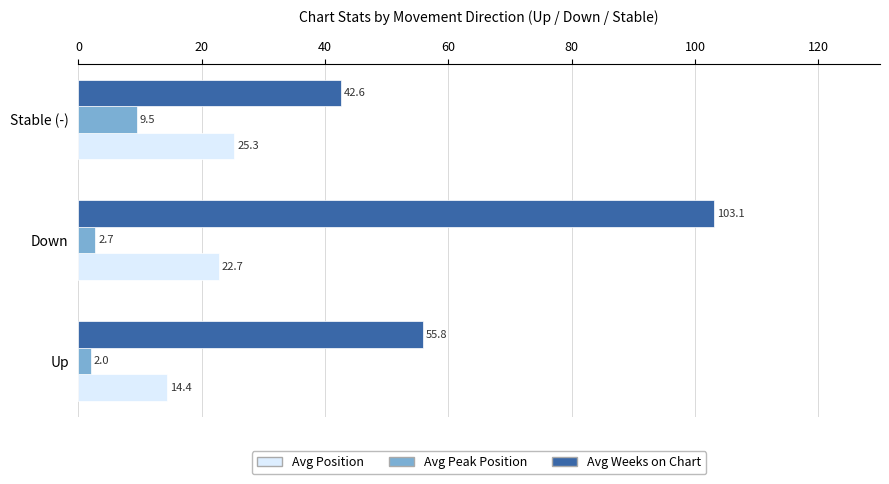

Is the value of Avg Weeks on Chart at Up greater than the value of Avg Peak Position at Up?

Yes